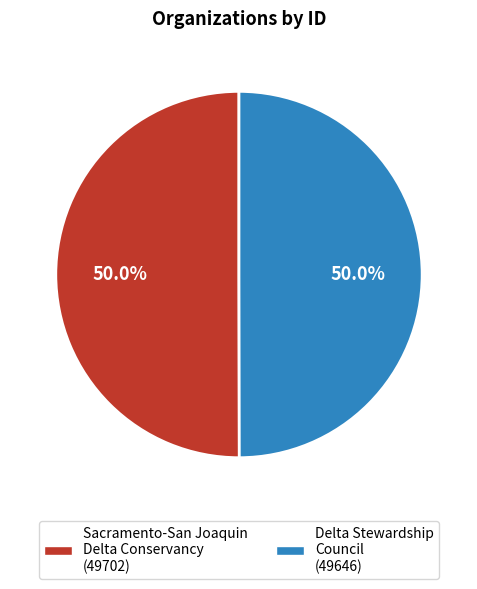

Is it true that Sacramento-San Joaquin Delta Conservancy is 50% of the pie?

True